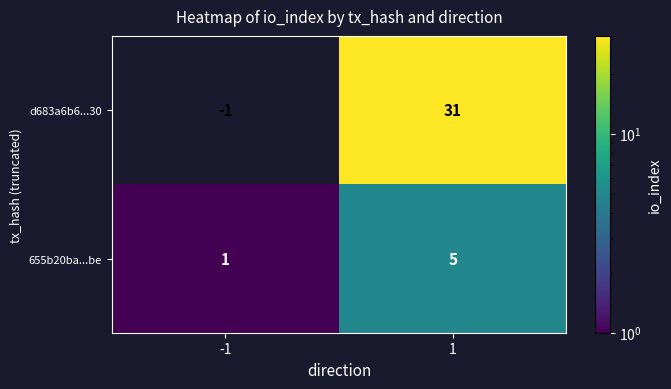

What is the sum of the d683a6b6...30 values at -1 and 1?

30